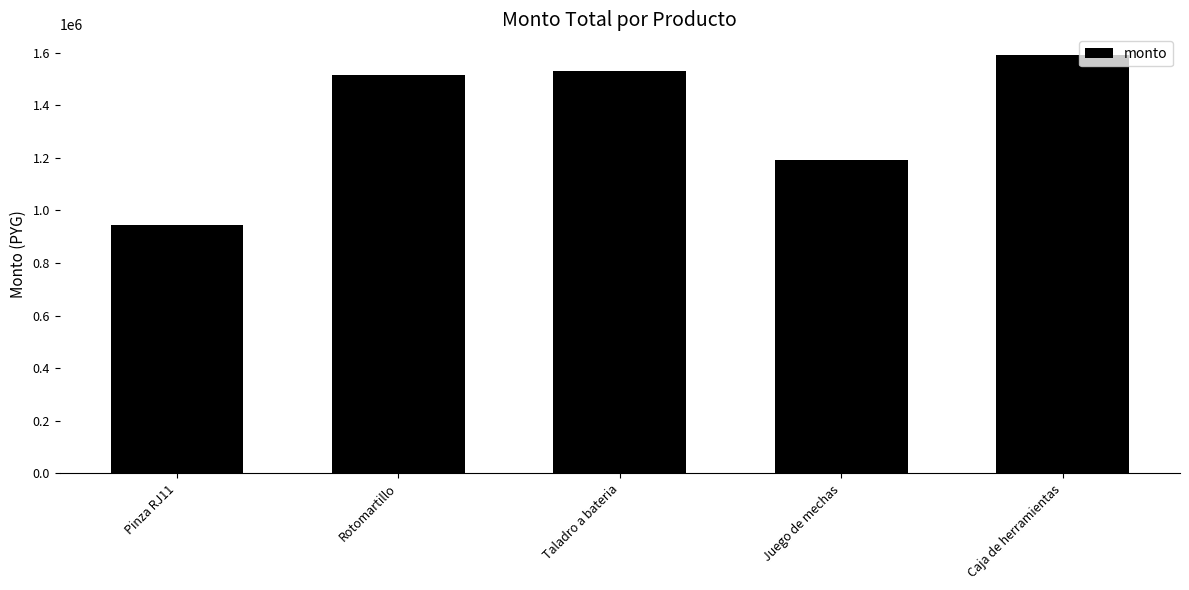

The chart shows a value of 2514650 at Rotomartillo. True or false?

False